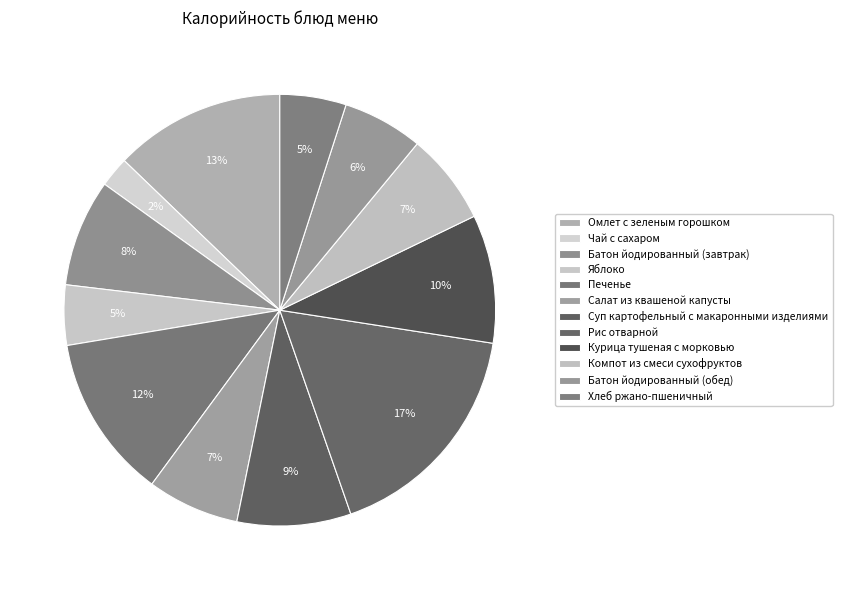

Between Омлет с зеленым горошком and Батон йодированный (обед), which is larger?

Омлет с зеленым горошком